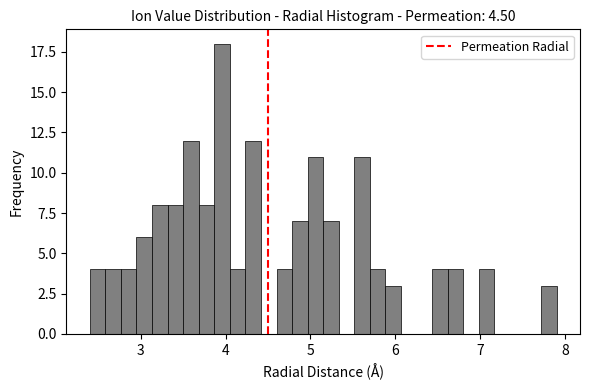

Read against the x-axis, roughly where is the centre of the tallest bar?

4.0